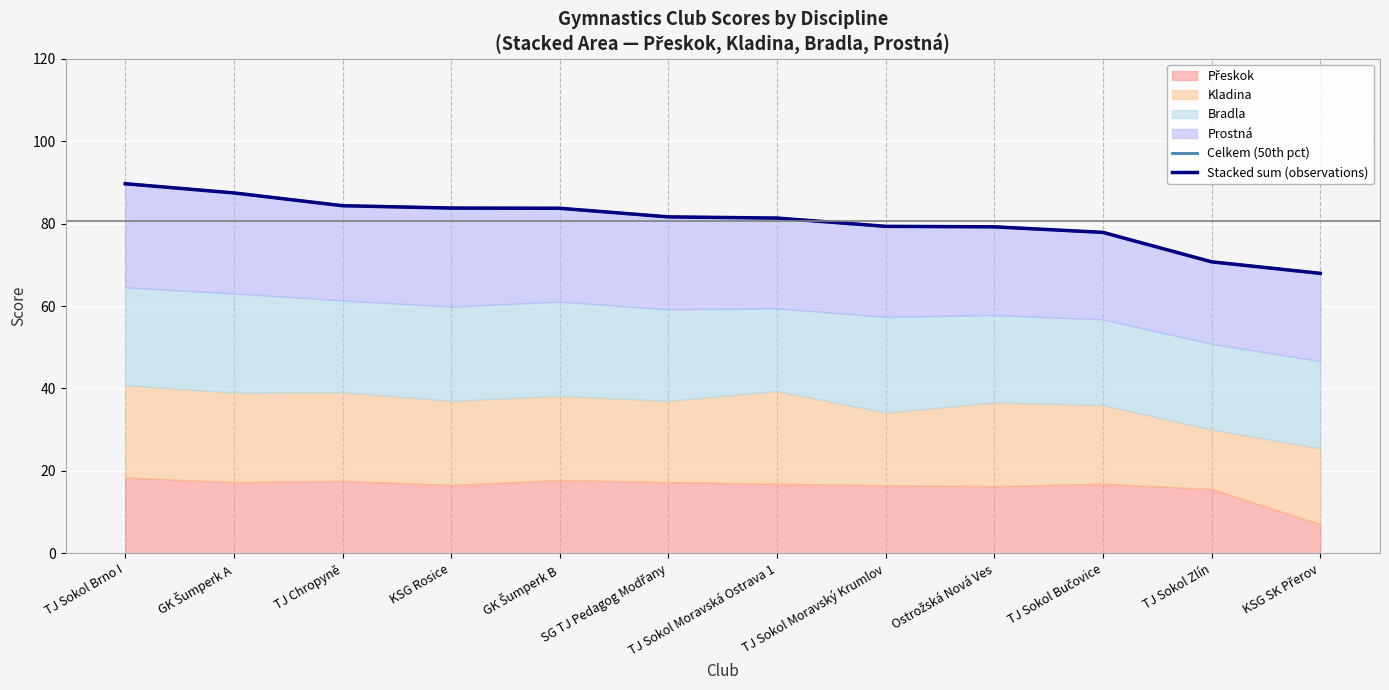

True or false: Stacked sum (observations) has more than 0 interior local peaks.

False